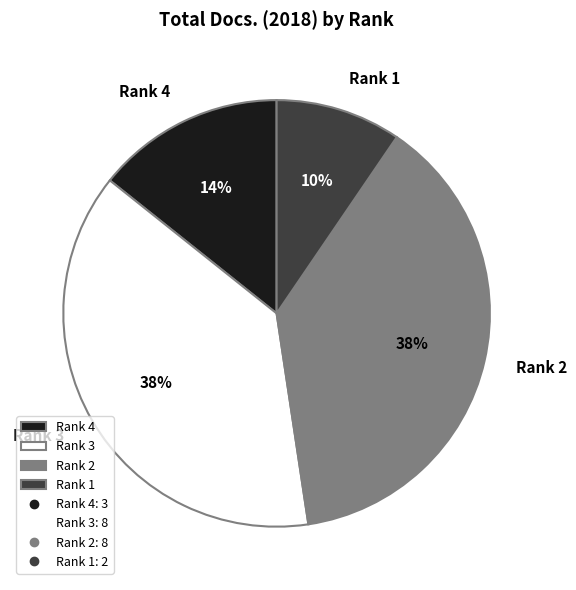

How many segments does this pie chart have?

4